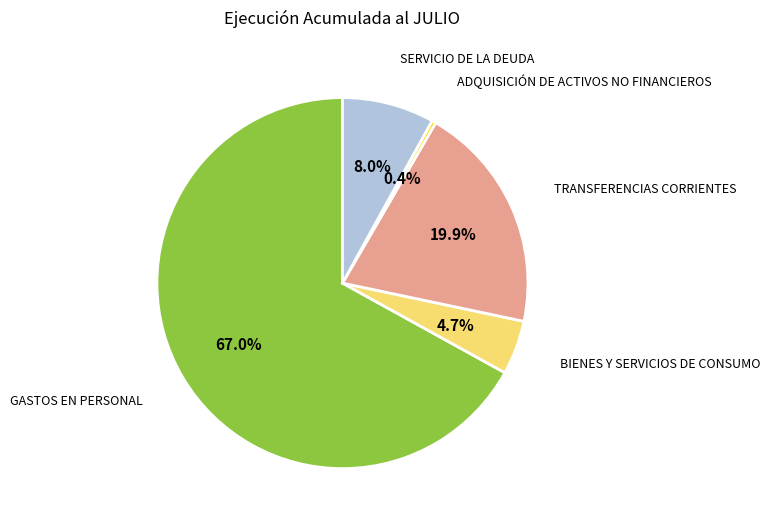

Does ADQUISICIÓN DE ACTIVOS NO FINANCIEROS represent more than half of the total?

No